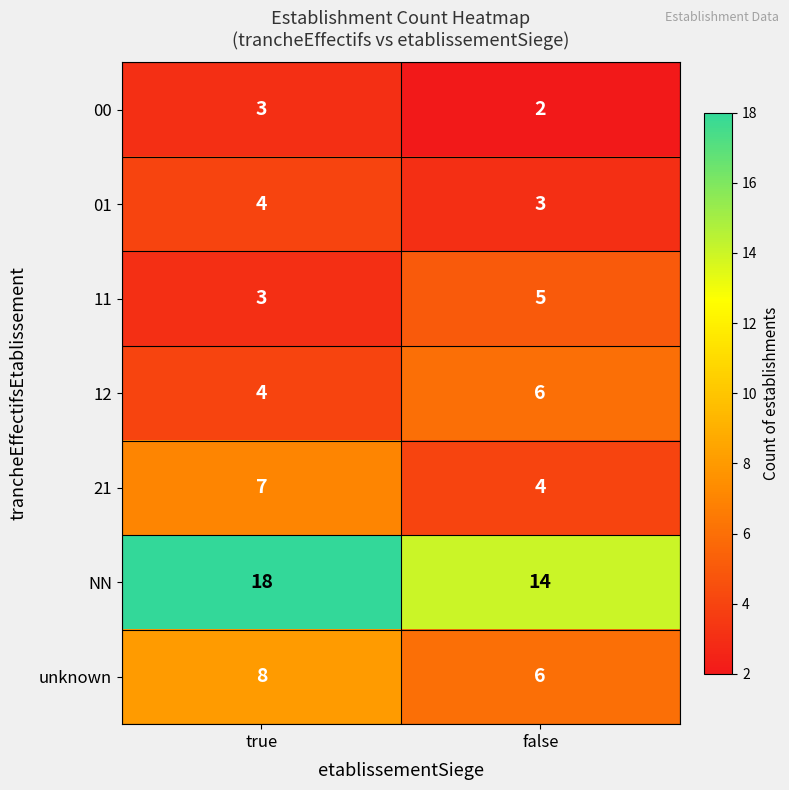

Which series has the largest range (max minus min)?

NN